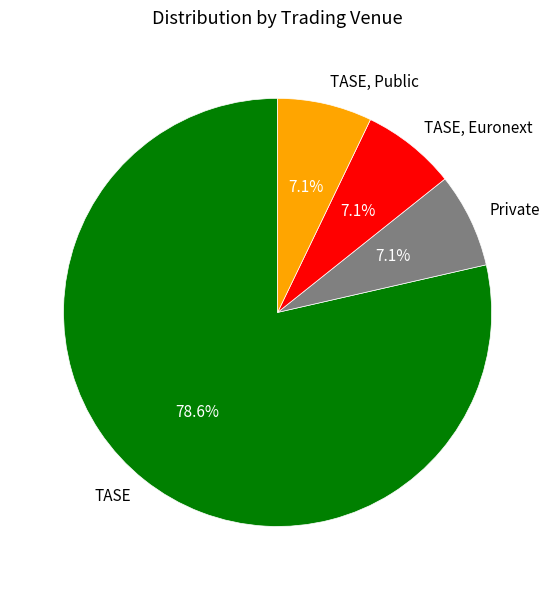

The TASE slice represents 79% of the pie. True or false?

True